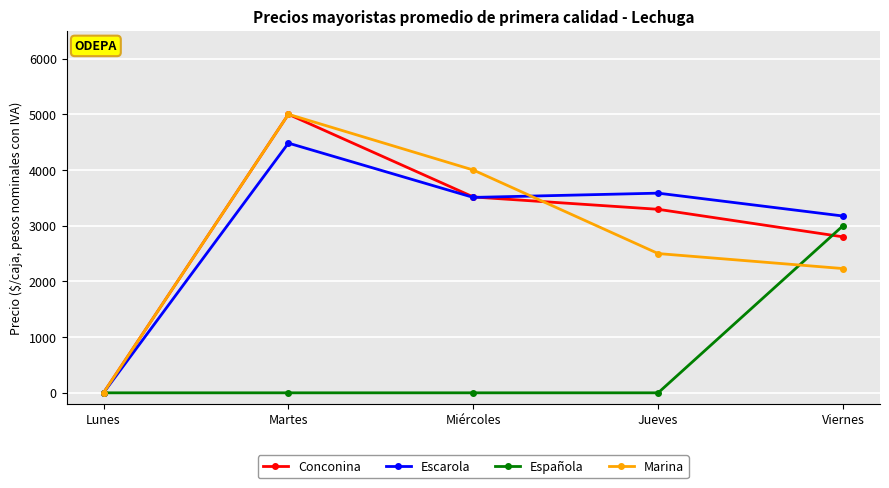

Reading right to left, transcribe all the data shown in this chart.

Conconina: 2800.0	3294.5	3516.3	5000.0	0.0
Escarola: 3173.9	3584.4	3507.9	4482.8	0.0
Española: 3000.0	0.0	0.0	0.0	0.0
Marina: 2230.8	2500.0	4000.0	5000.0	0.0